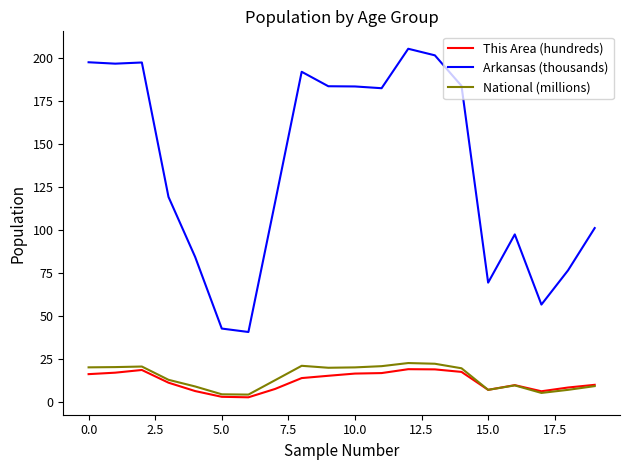

What is the difference between the maximum and second lowest values in the This Area (hundreds) series?

16.1